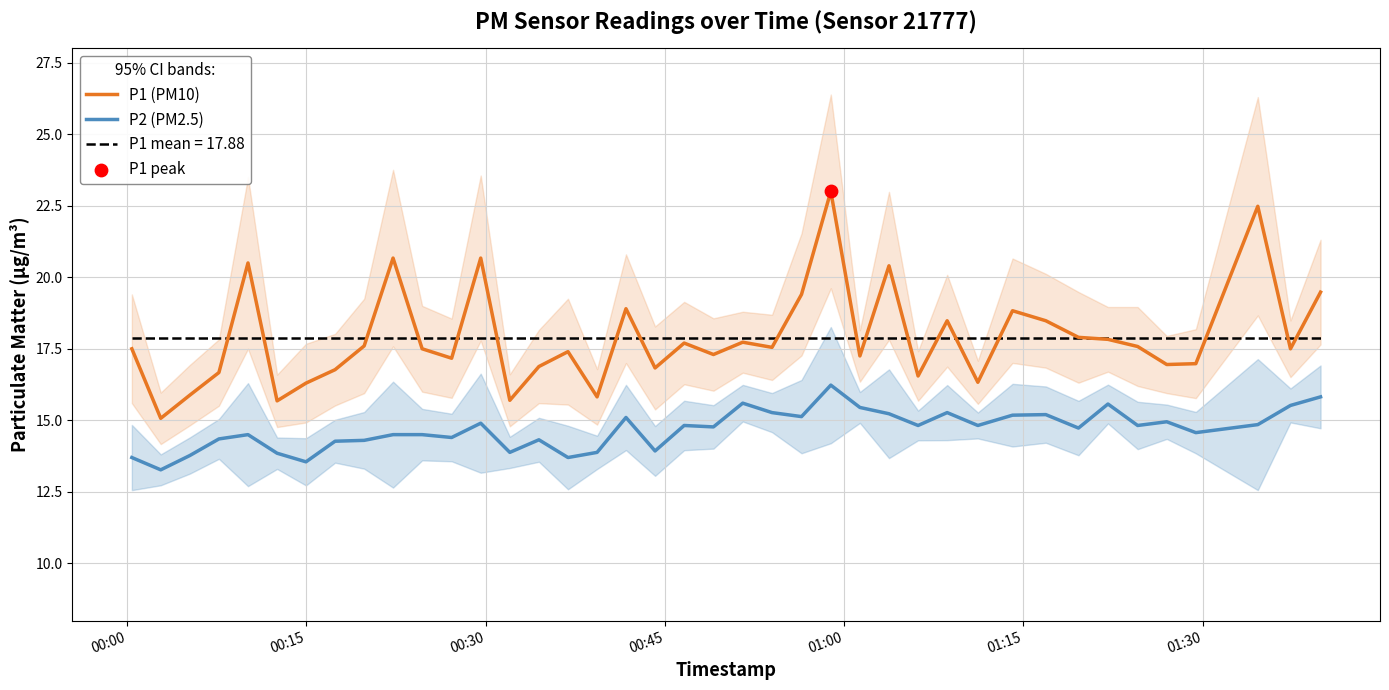

At how many categories does at least one series exceed 17?

26